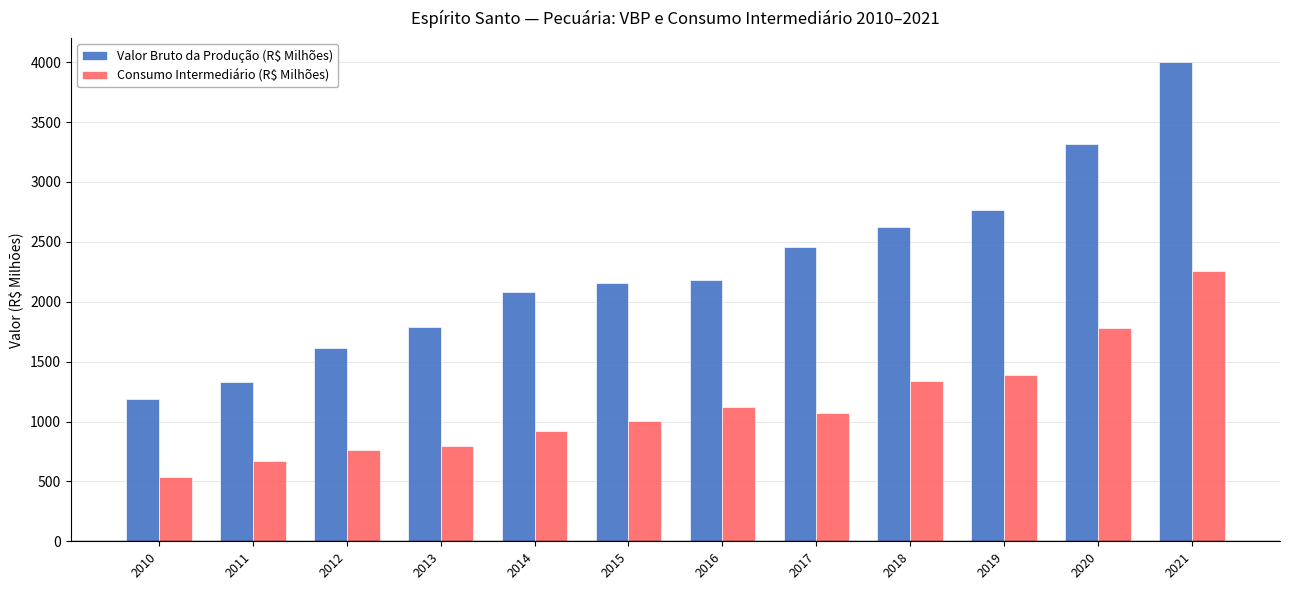

What is the value of the Consumo Intermediário (R$ Milhões) bar at the 1st from the left?

537.7